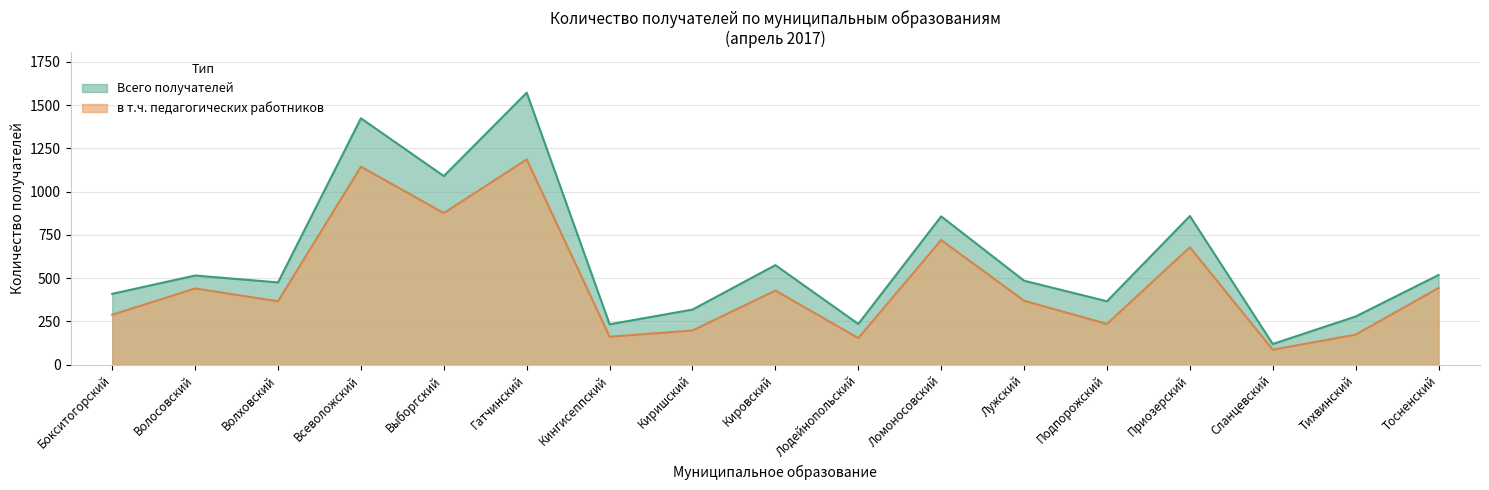

Which category has the highest value in the Всего получателей series?

Гатчинский